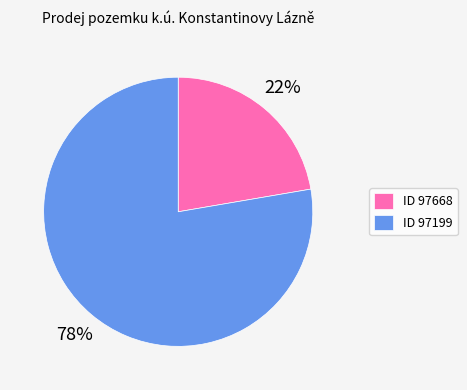

Between ID 97199 and ID 97668, which is larger?

ID 97199